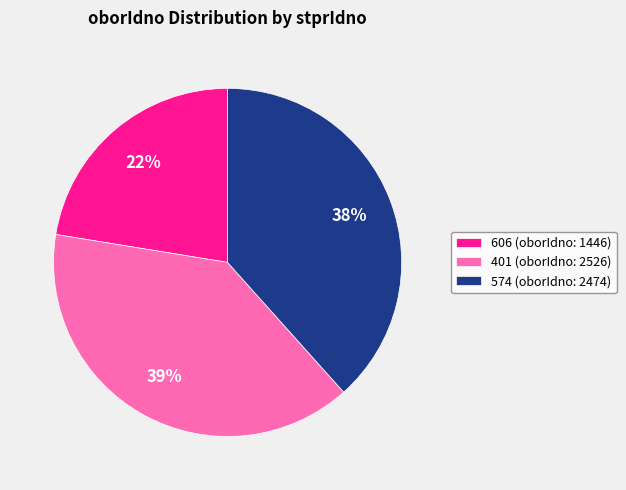

How many segments does this pie chart have?

3